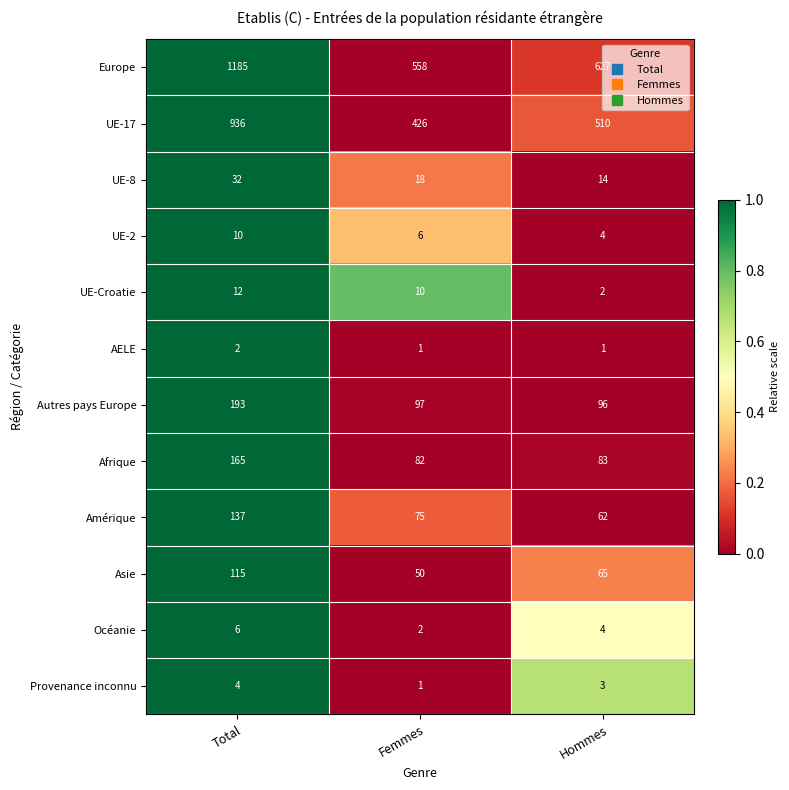

Is the value of Autres pays Europe at Femmes greater than the value of Provenance inconnu at Total?

Yes